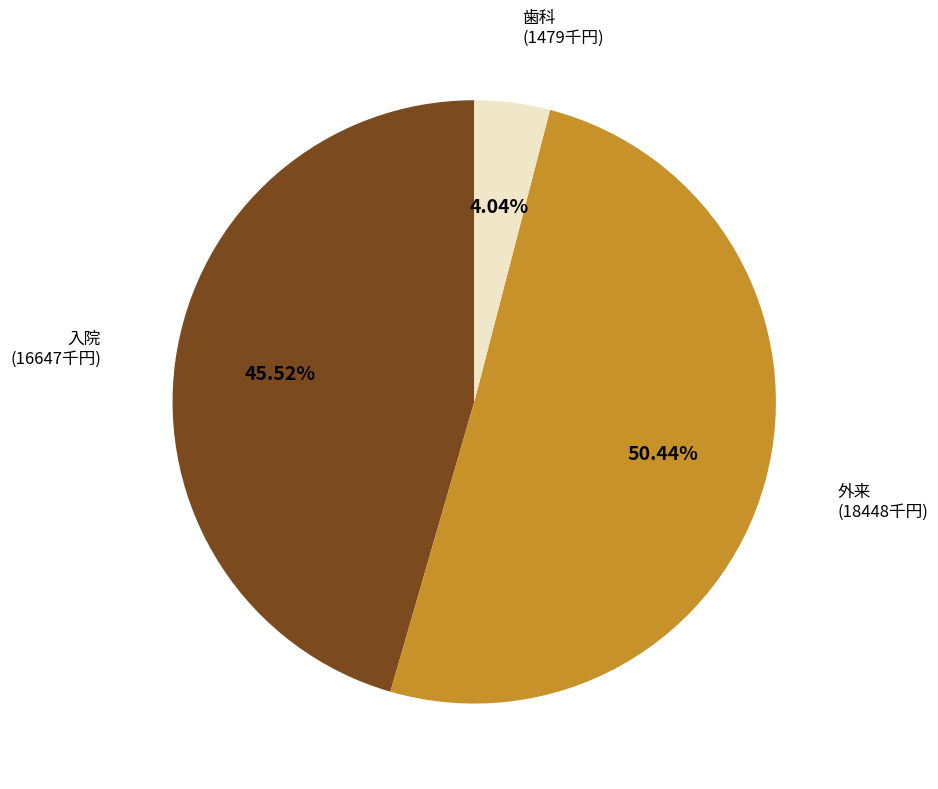

To the nearest percent, what is the difference between the largest and smallest slice percentages?

46%